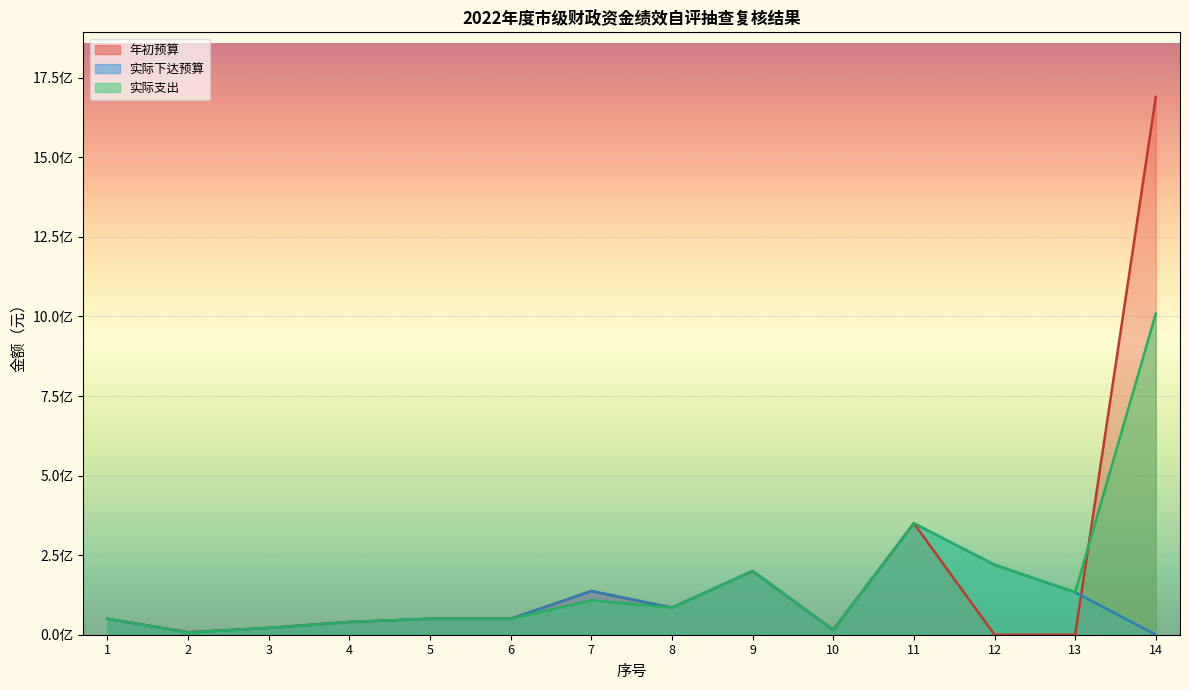

What is the sum of all 实际下达预算 values?

1358500000.0